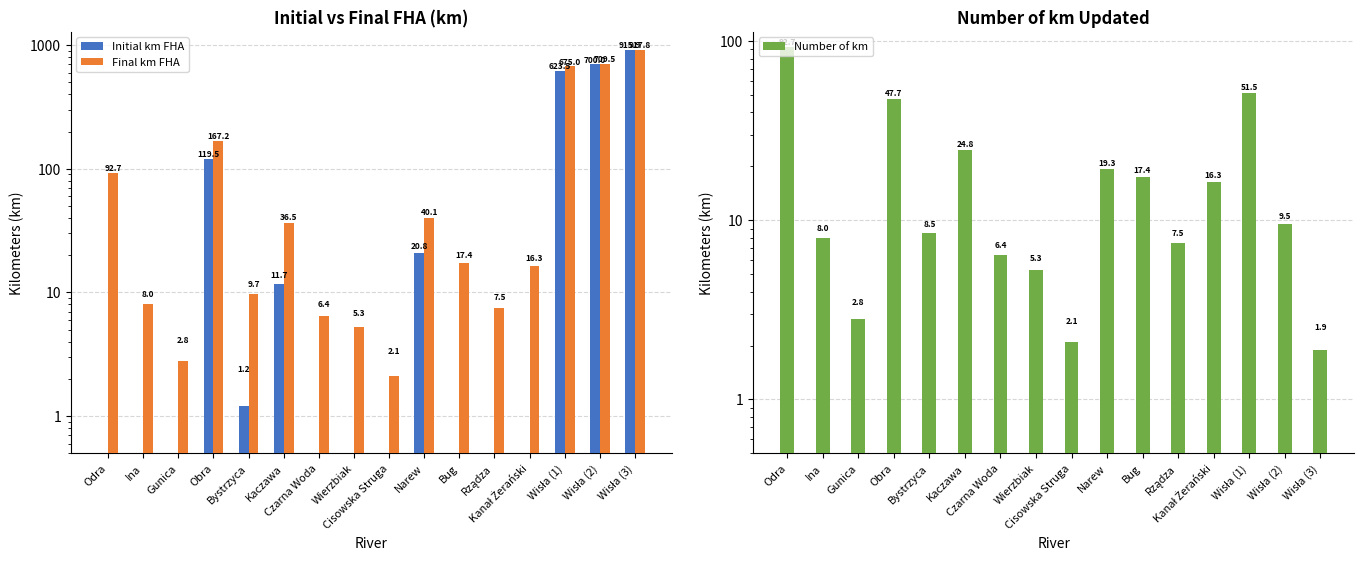

Which series has the widest spread of values?

Initial km FHA